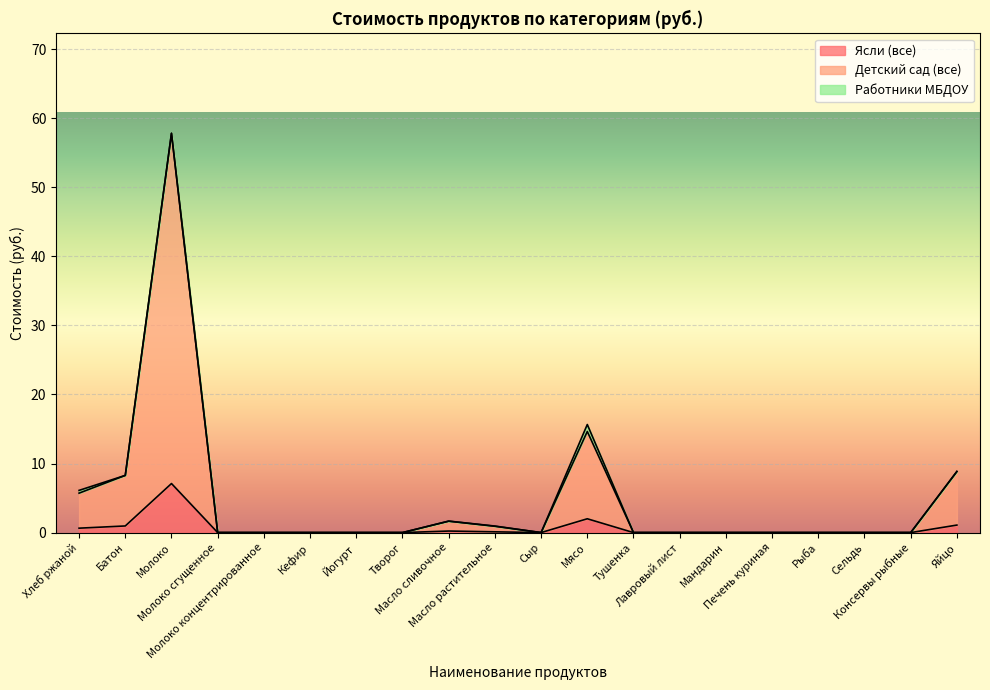

What is the maximum value for Ясли (все)?

7.1